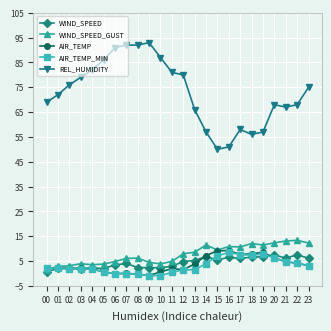

The WIND_SPEED_GUST series shows 12.2 at 23. True or false?

True